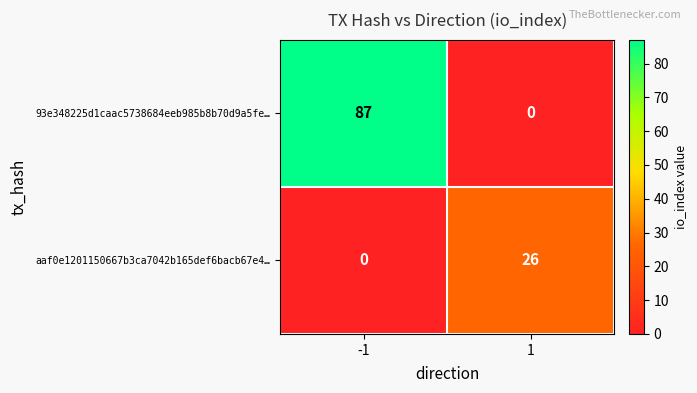

List the series in order of their peak value, lowest first.

aaf0e1201150667b3ca7042b165def6bacb67e4…, 93e348225d1caac5738684eeb985b8b70d9a5fe…